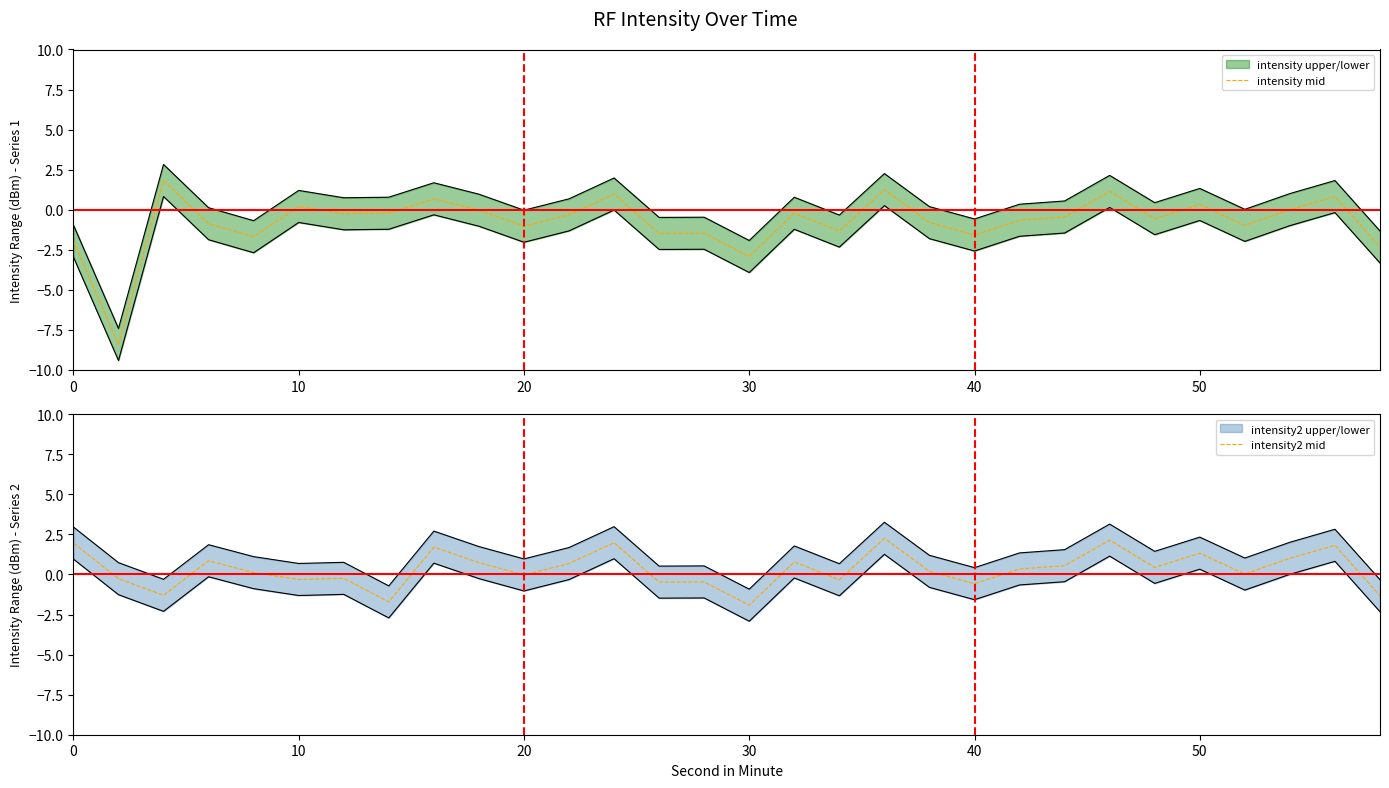

After their last crossing, which series has the higher values: intensity mid or intensity2 mid?

intensity2 mid